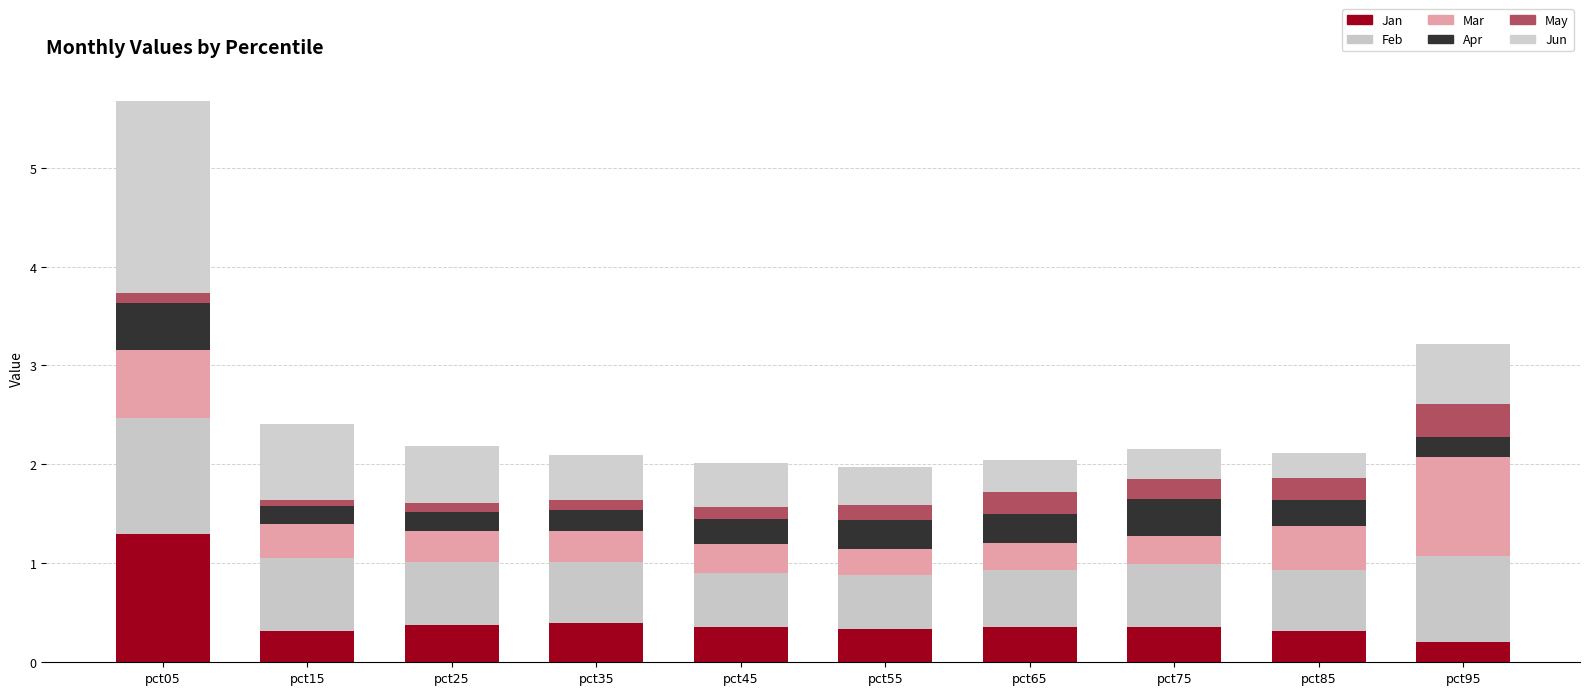

What is the value of the Jan bar at the 8th from the left?

0.4